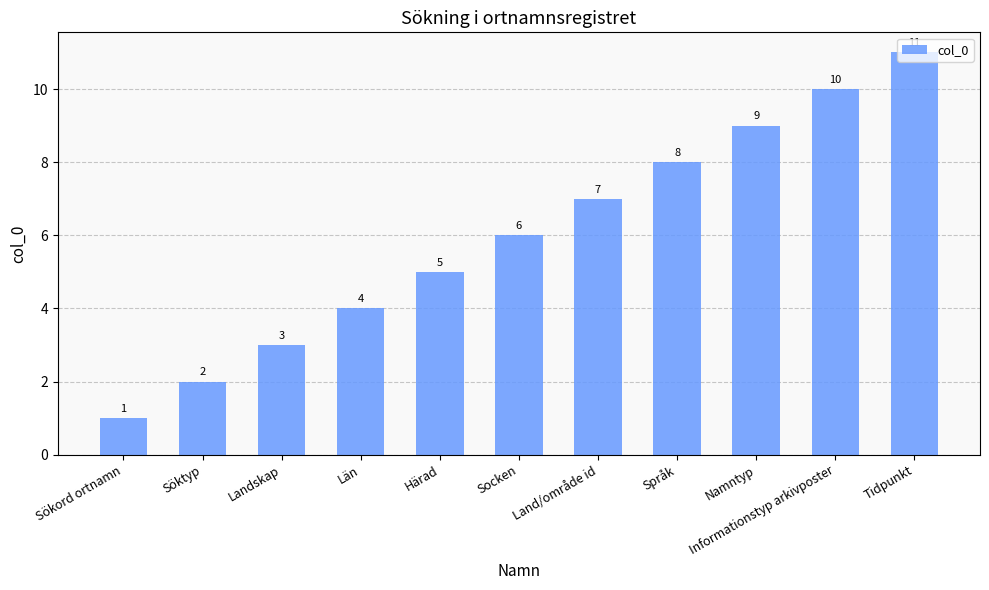

Which has a higher value, Härad or Sökord ortnamn?

Härad